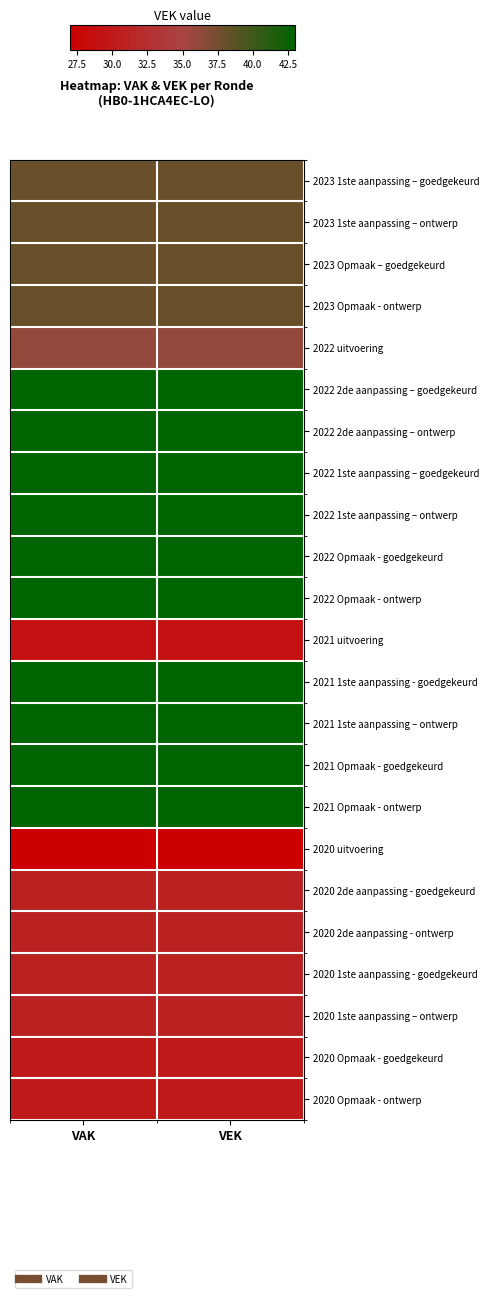

Which series changed the most between VAK and VEK?

2023 1ste aanpassing – goedgekeurd